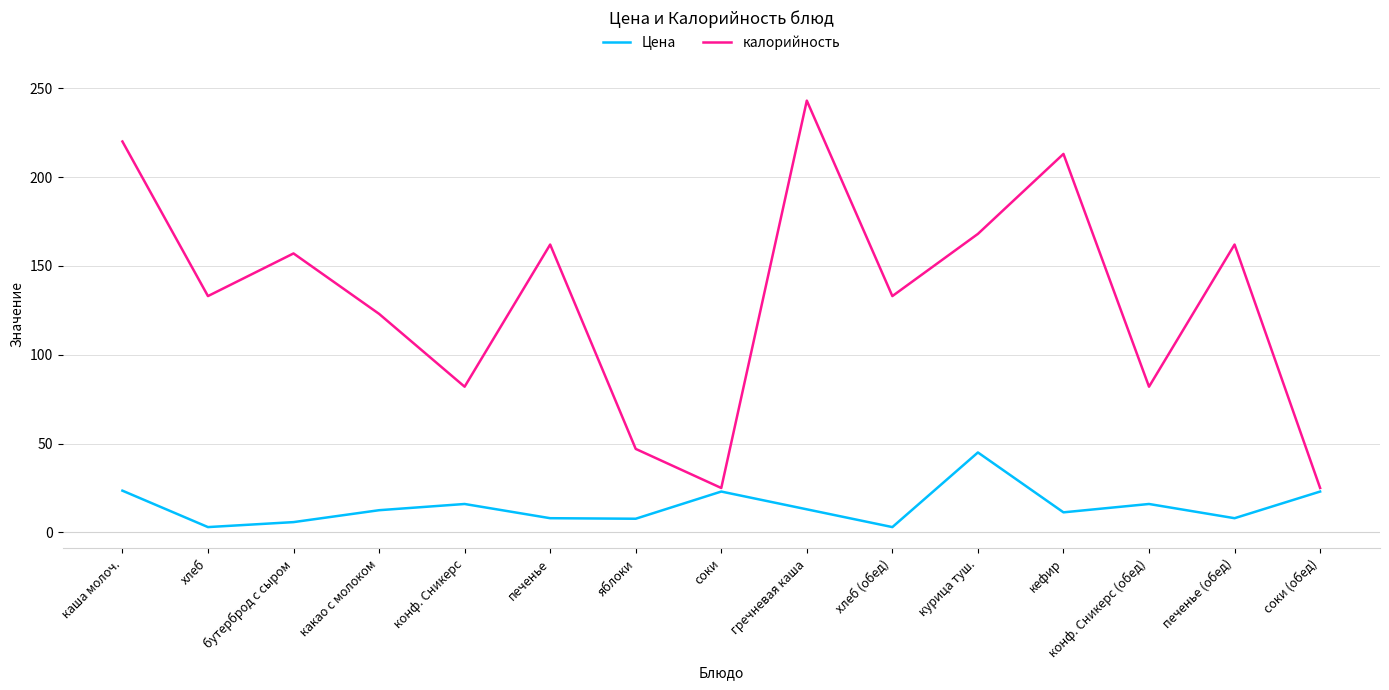

True or false: Цена has a value of 23.0 at соки.

True